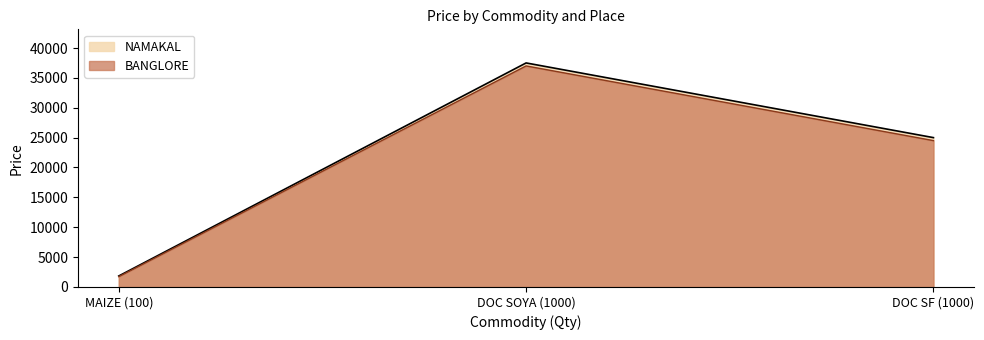

What is the maximum value shown in the chart?

37500